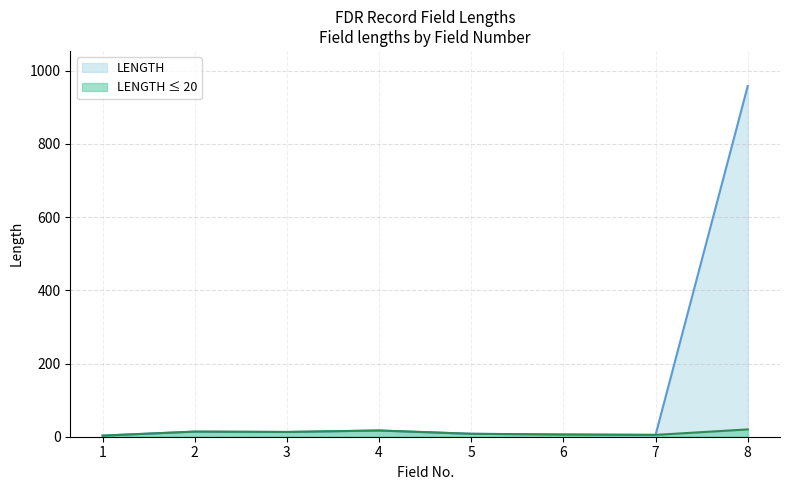

Is it true that the value at 8 is 466?

False